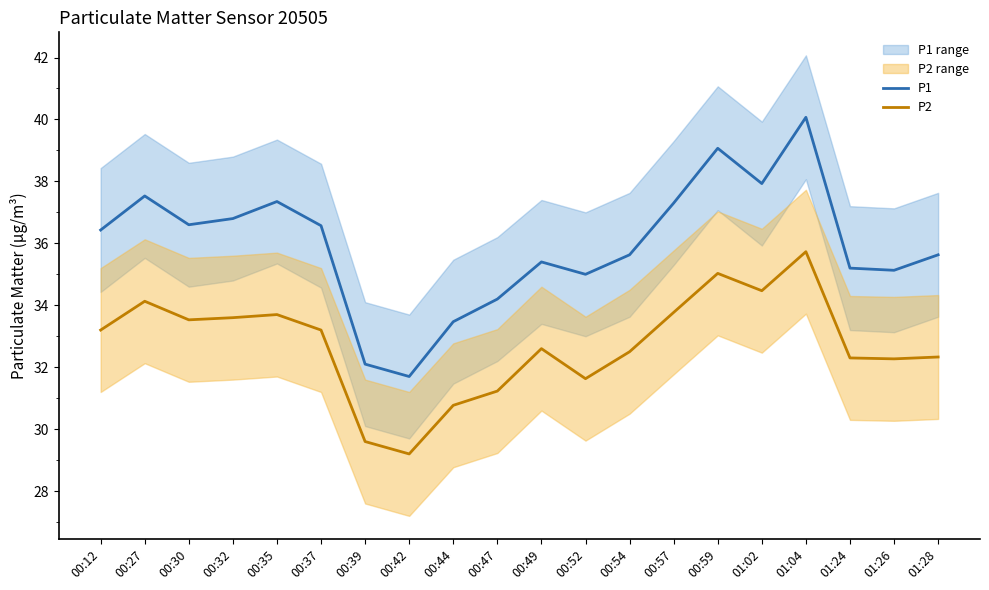

What is the total value across all series at 01:28?

68.0